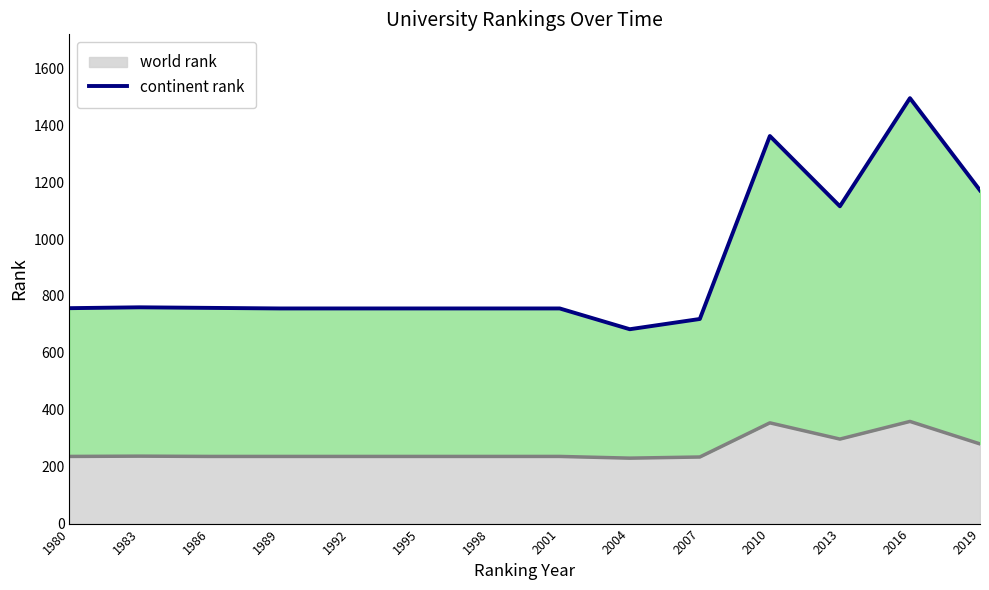

True or false: world rank line and continent rank intersect in this chart.

False